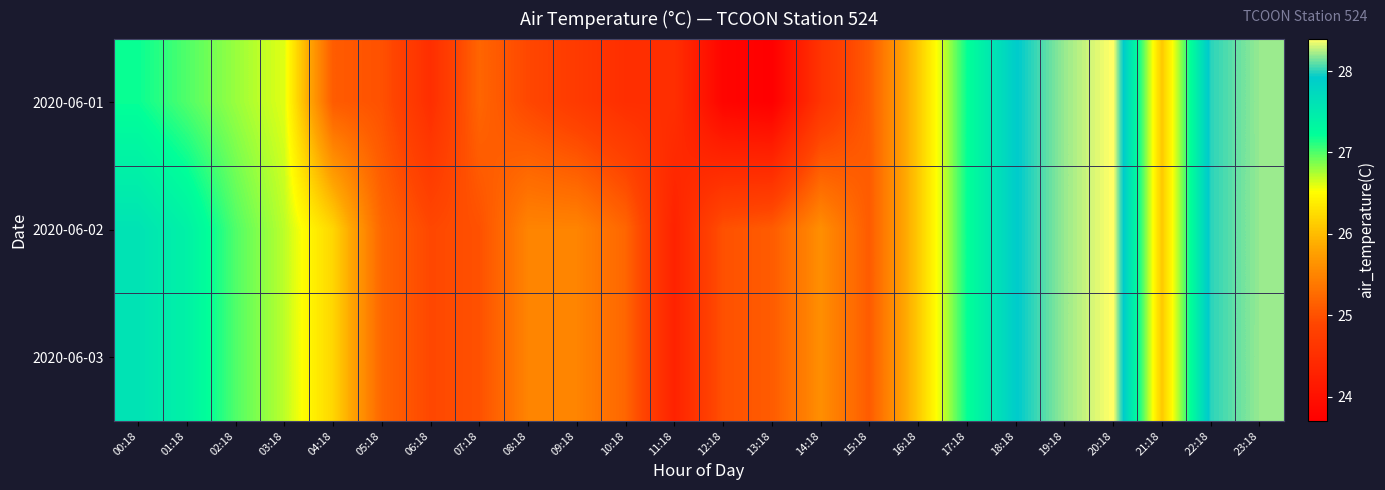

At how many categories does at least one series exceed 24?

24